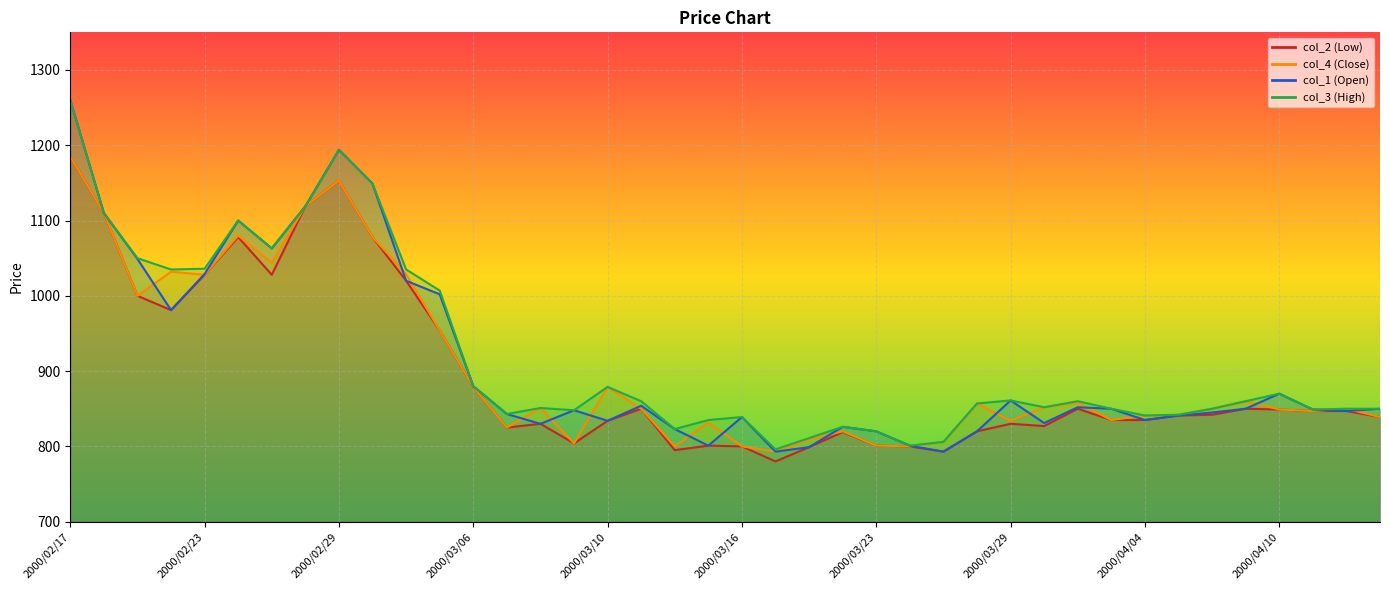

True or false: col_2 has a value of 476 at 2000/02/21.

False